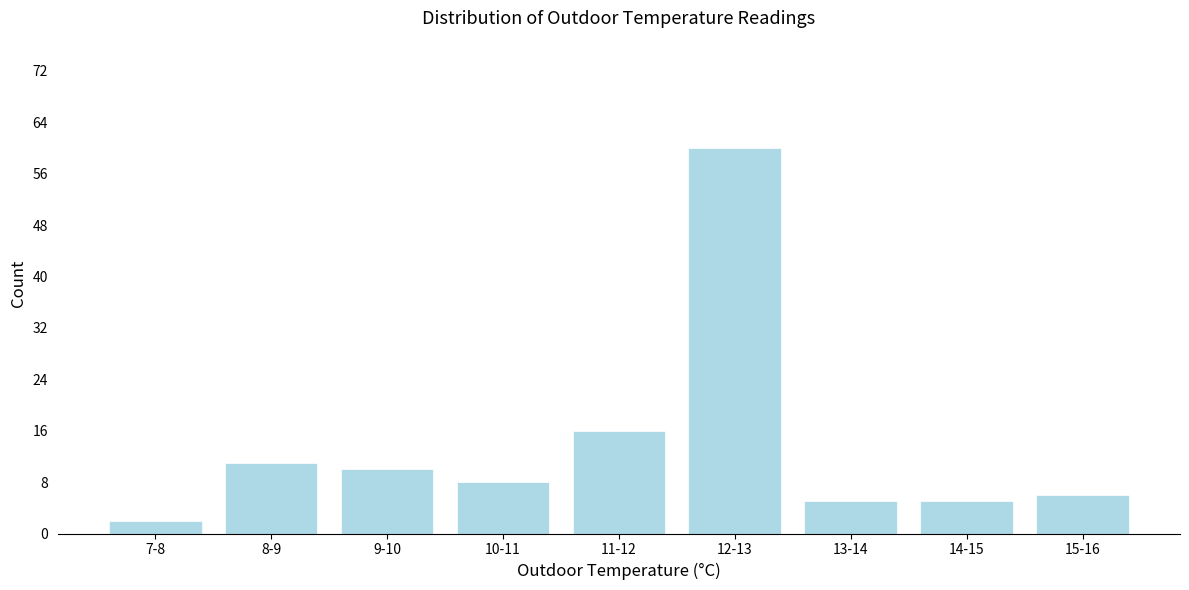

Reading left to right, list all the values displayed in this chart.

7-8=2	8-9=11	9-10=10	10-11=8	11-12=16	12-13=60	13-14=5	14-15=5	15-16=6